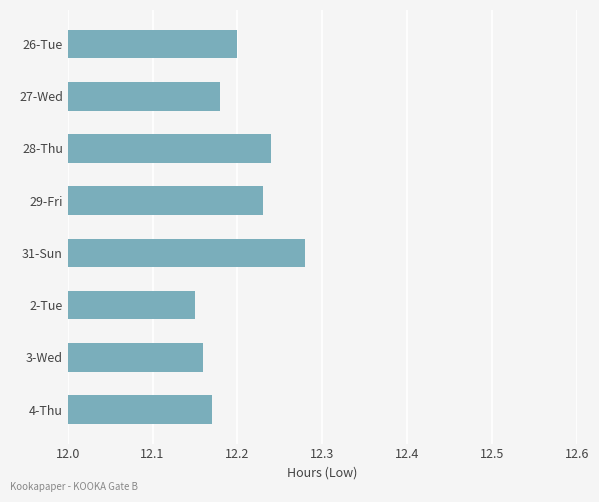

Between 2-Tue and 31-Sun, which is larger?

31-Sun